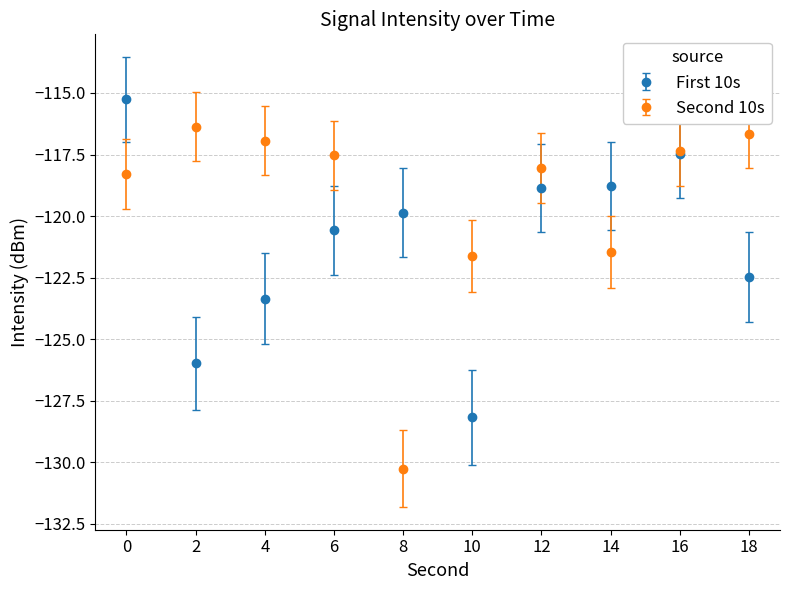

At which category does Second 10s reach its first local peak?

2